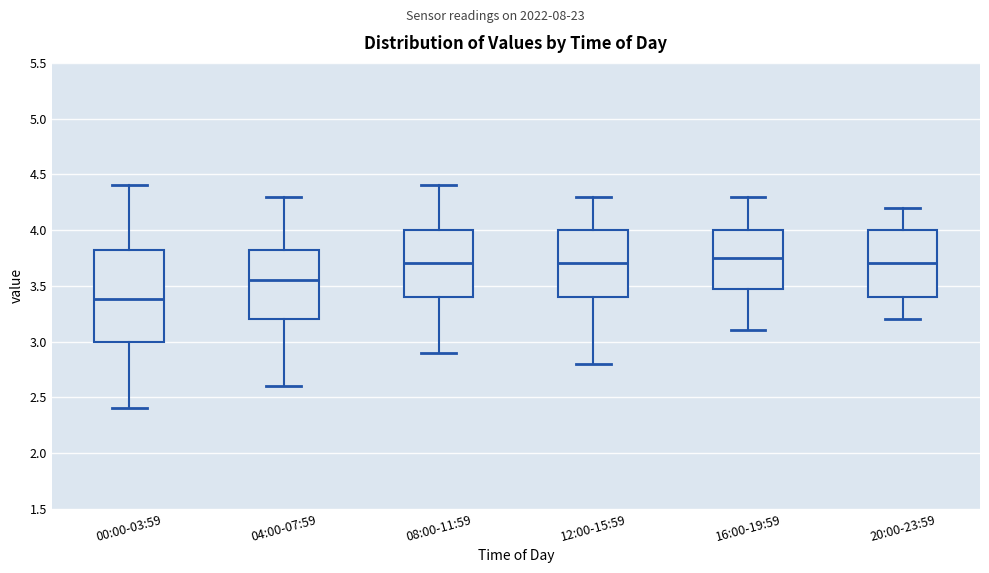

Where does the upper whisker of the box for 08:00-11:59 end on the y-axis? The values are not printed on the chart, so give them approximately, as read against the axis.

4.40